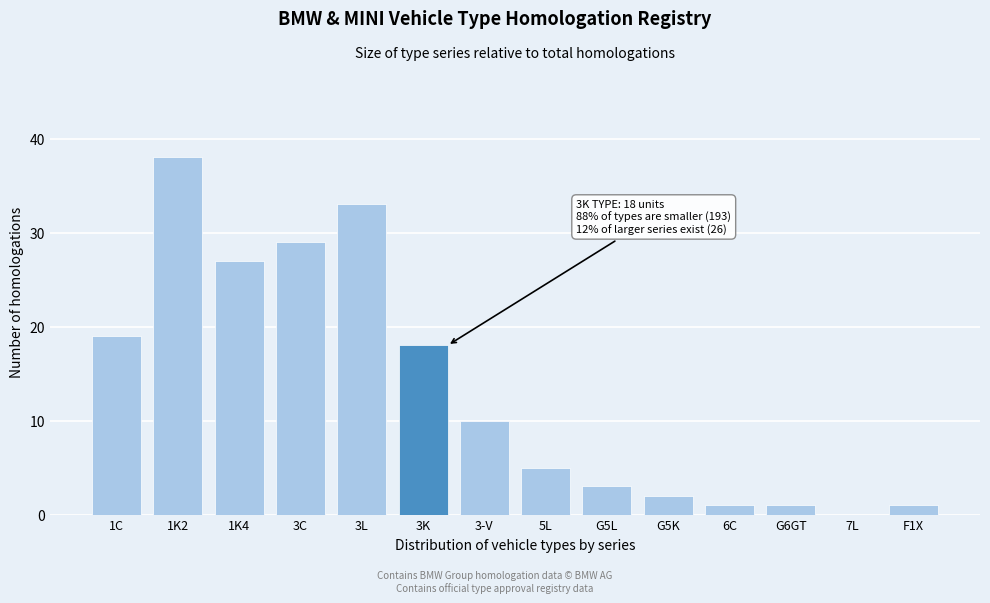

Reading right to left, transcribe all the data shown in this chart.

F1X=1	7L=0	G6GT=1	6C=1	G5K=2	G5L=3	5L=5	3-V=10	3K=18	3L=33	3C=29	1K4=27	1K2=38	1C=19